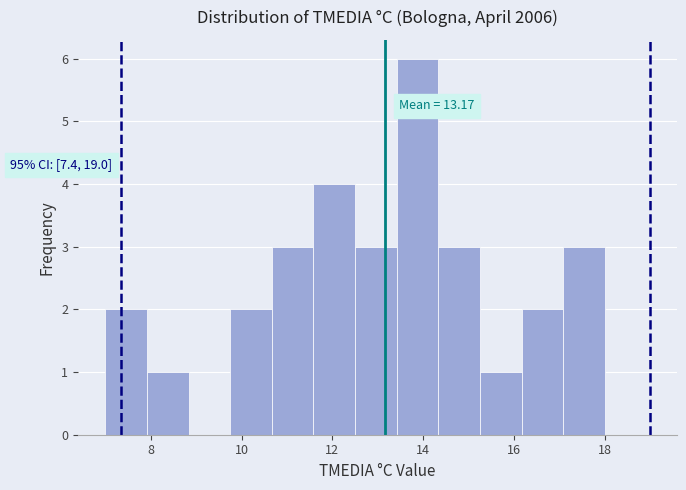

Over which range of the x-axis is the bar tallest?

13.4 to 14.4